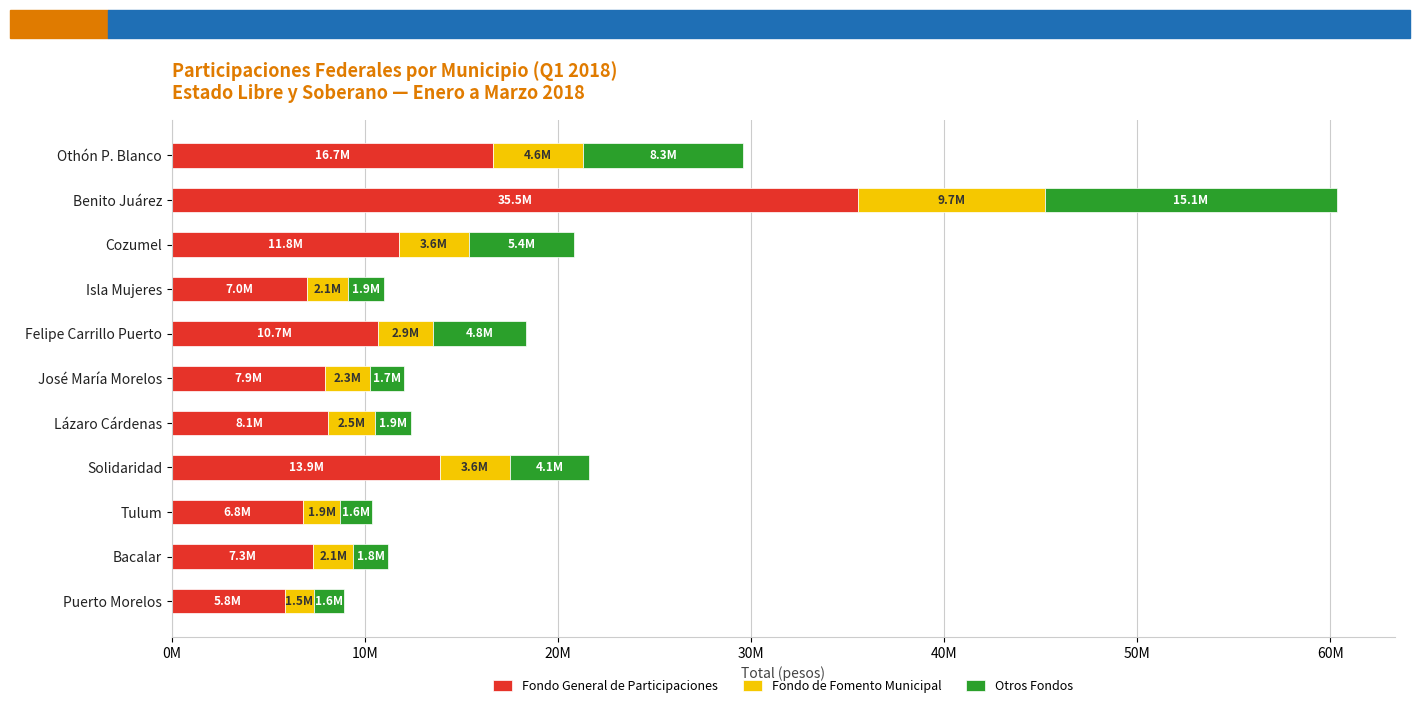

What are all the series names shown in the legend?

Fondo General de Participaciones, Fondo de Fomento Municipal, Otros Fondos